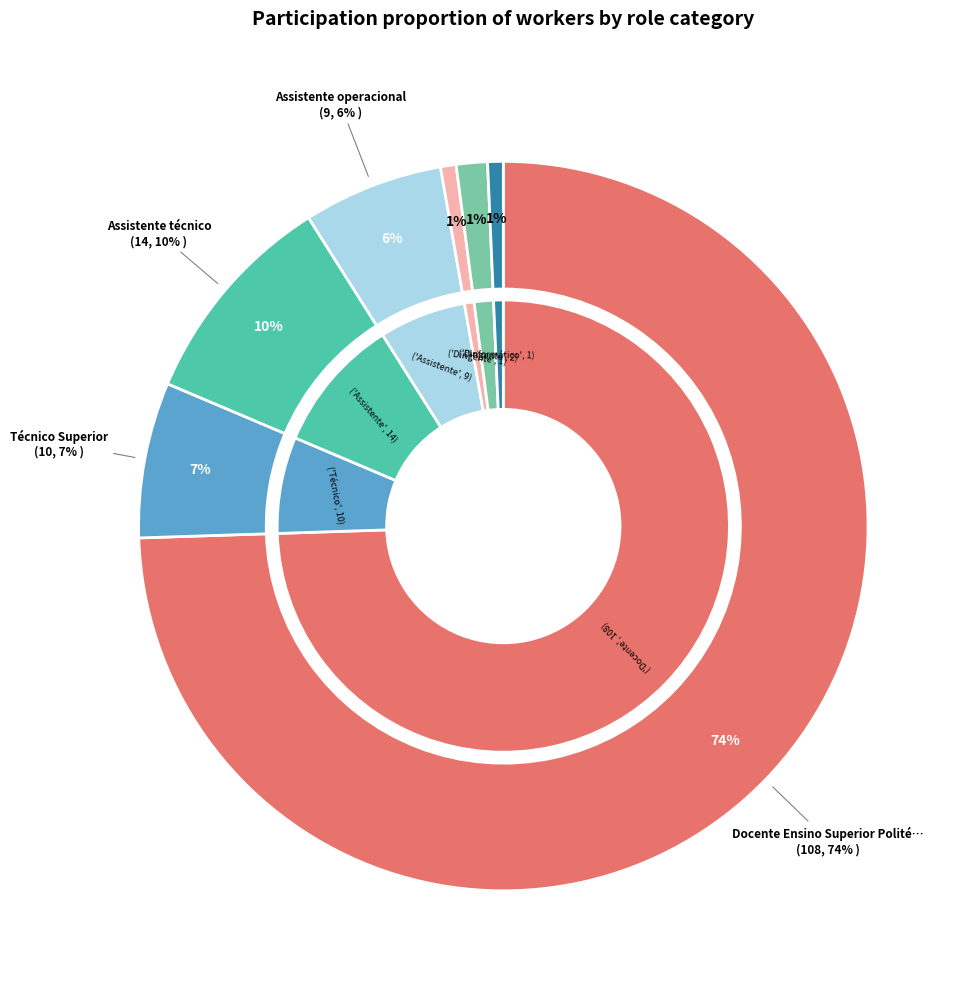

Approximately how many times larger is the value at Dirigente intermédio 2º grau compared to Técnico Superior?

0.1